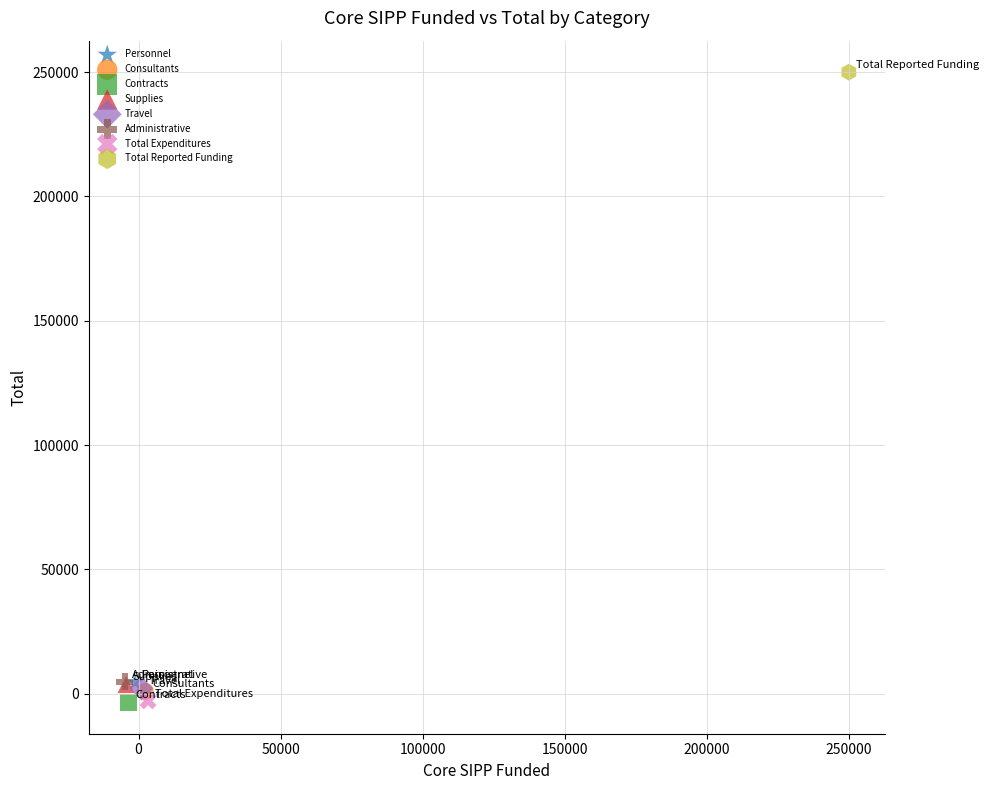

What are all the series names shown in the legend?

Personnel, Consultants, Contracts, Supplies, Travel, Administrative, Total Expenditures, Total Reported Funding